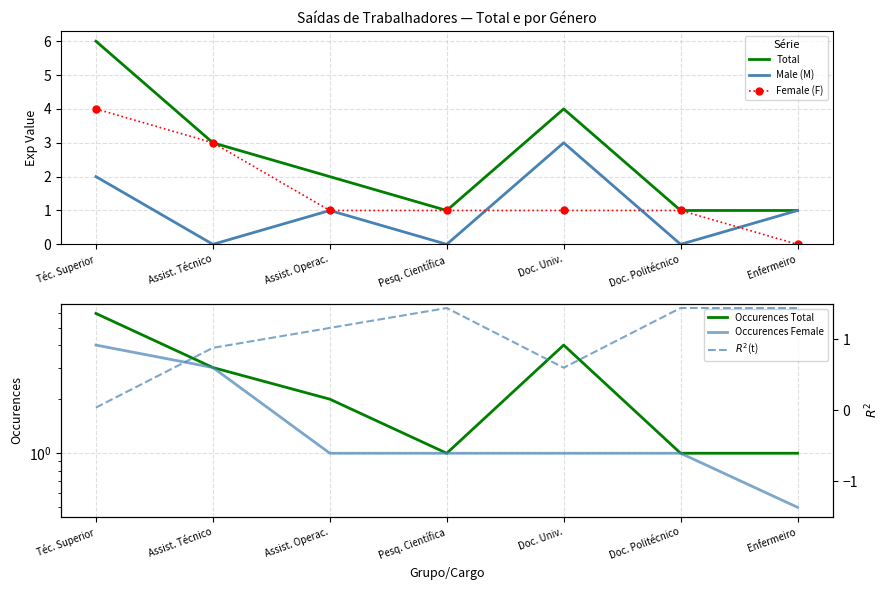

At Assist. Operac., list the series in order from largest to smallest.

Total, Occurences Total, $R^2$(t), Male (M), Female (F), Occurences Female